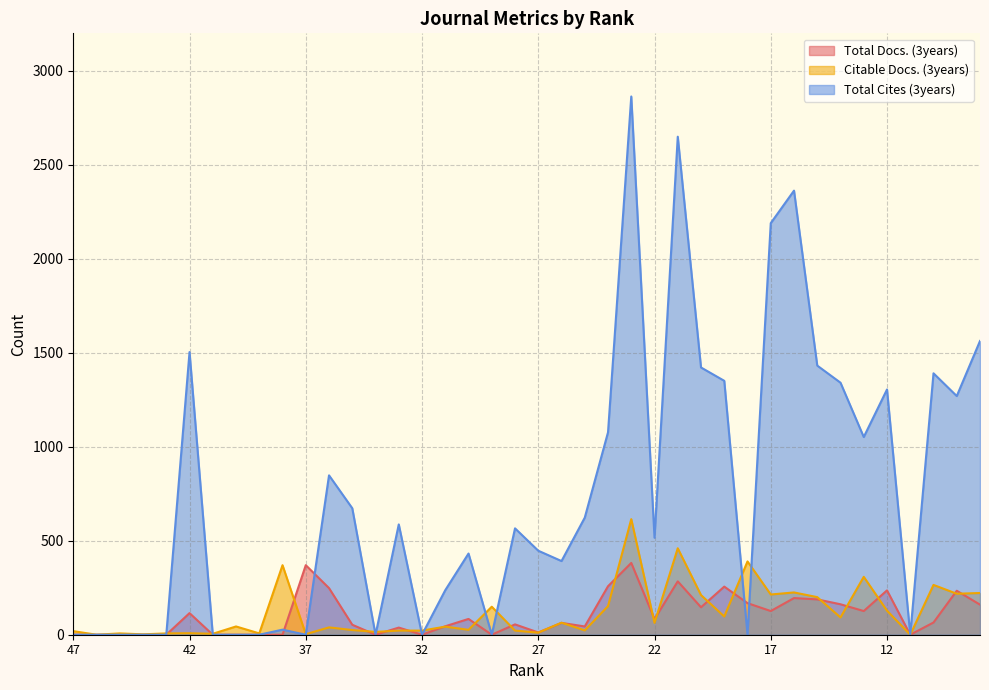

True or false: Total Cites (3years) has more than 1 interior local peaks.

True